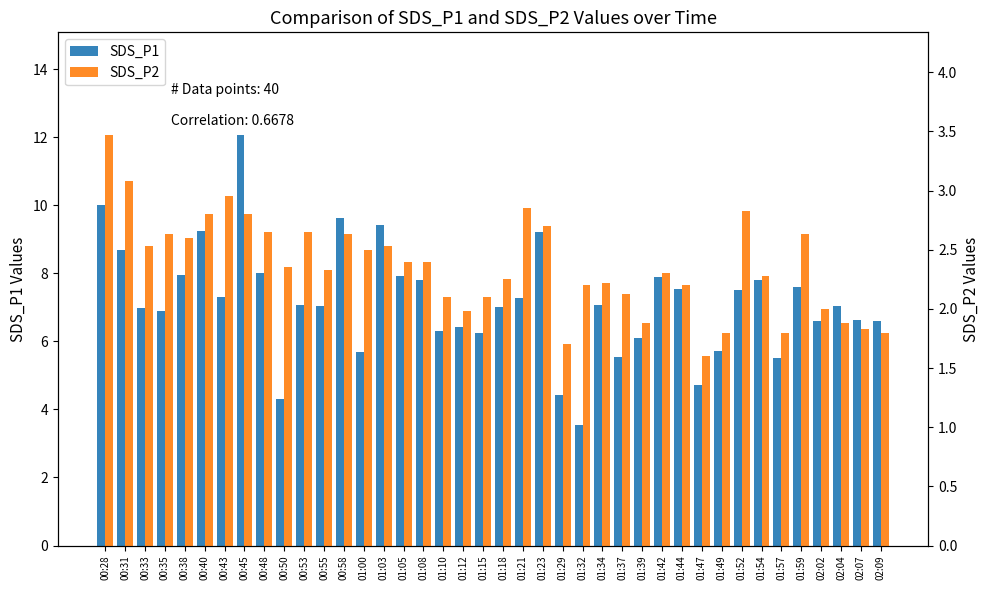

How many bars are there in each group?

2